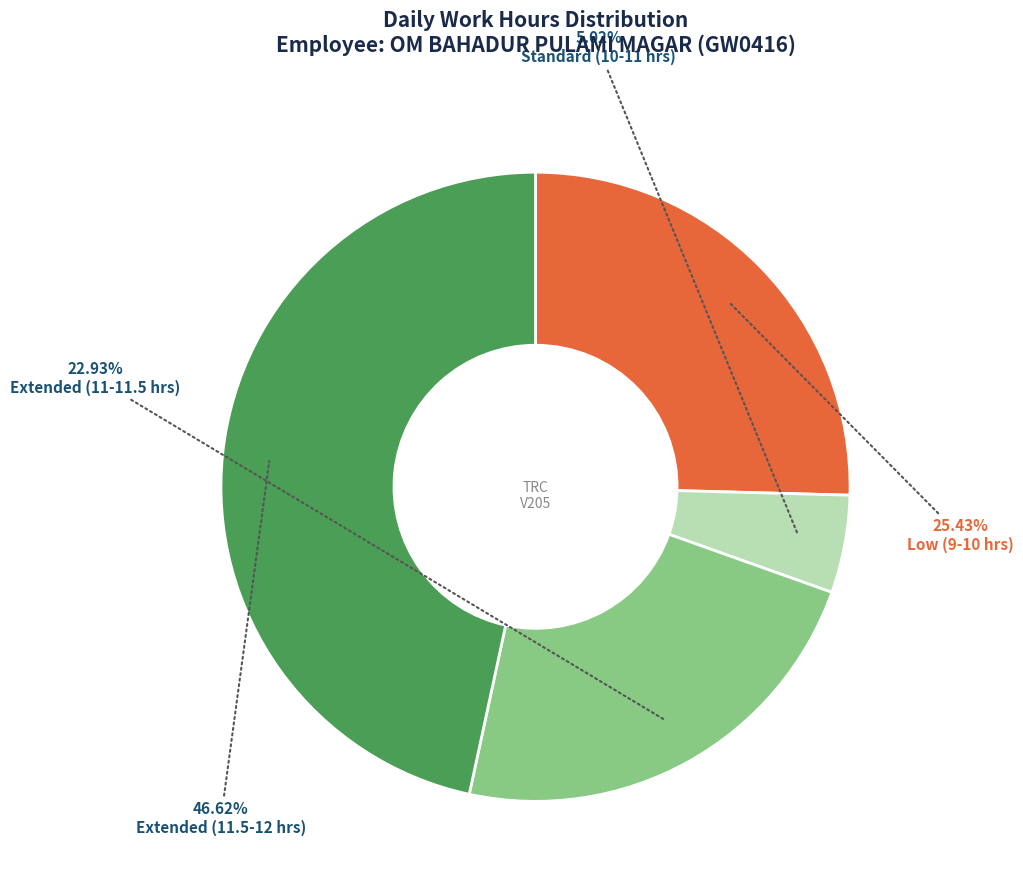

Is there a majority slice in this chart?

No